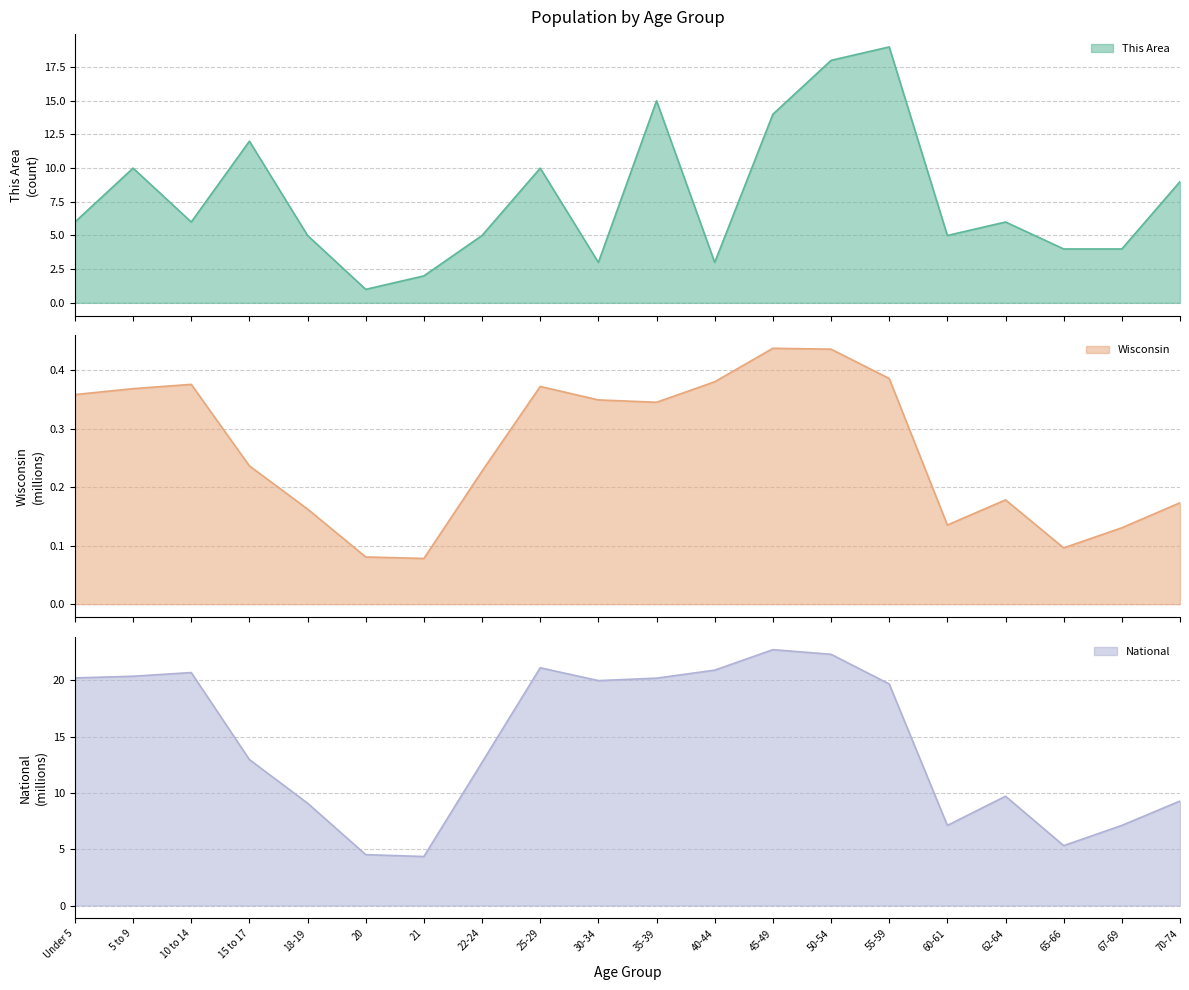

Count the number of categories in the chart.

20